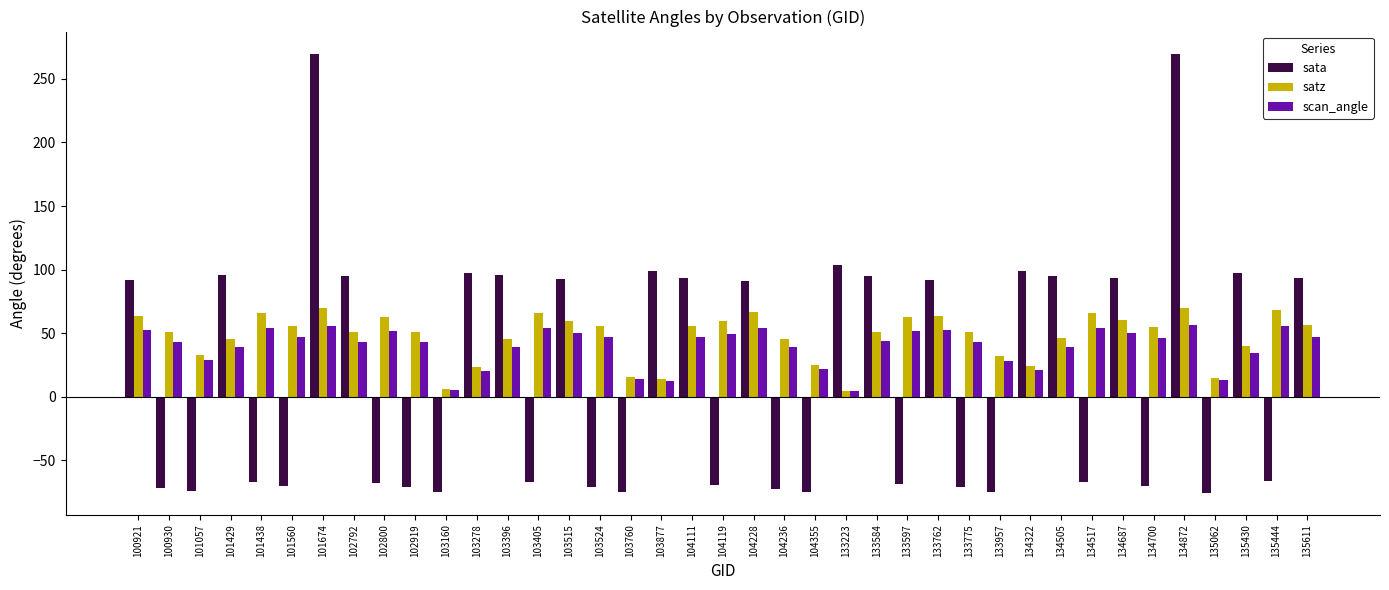

What is the smallest value displayed?

-75.4